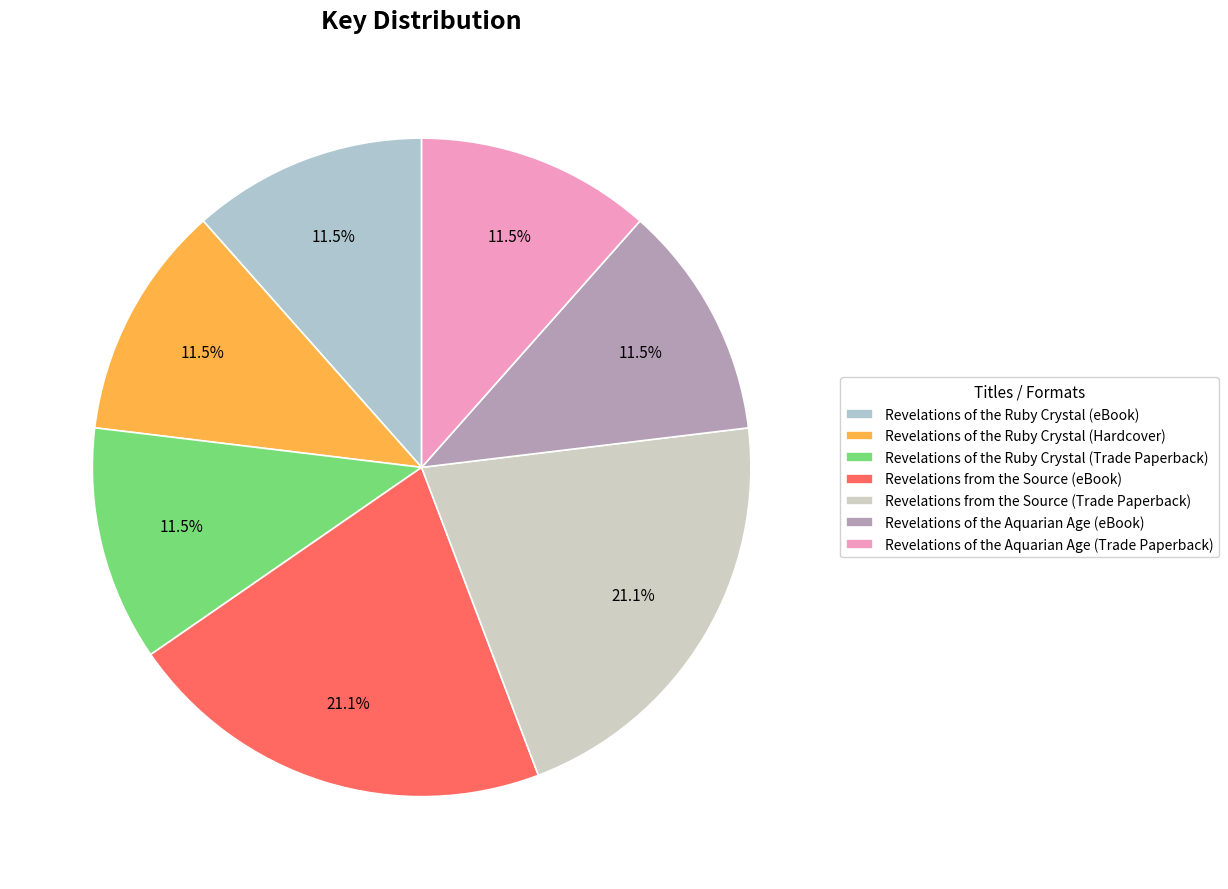

To the nearest percent, what is the average slice percentage?

14%